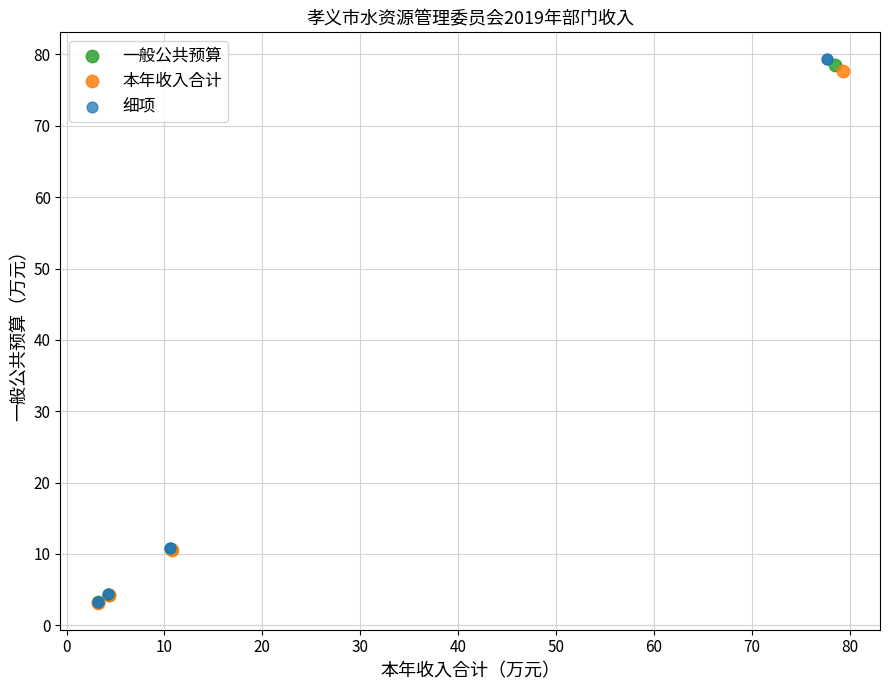

Which series has the widest spread of Y values?

细项